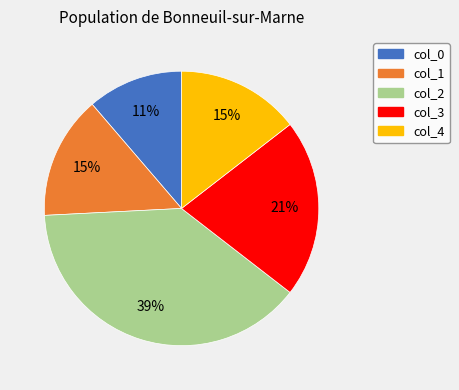

Does any single category account for the majority?

No